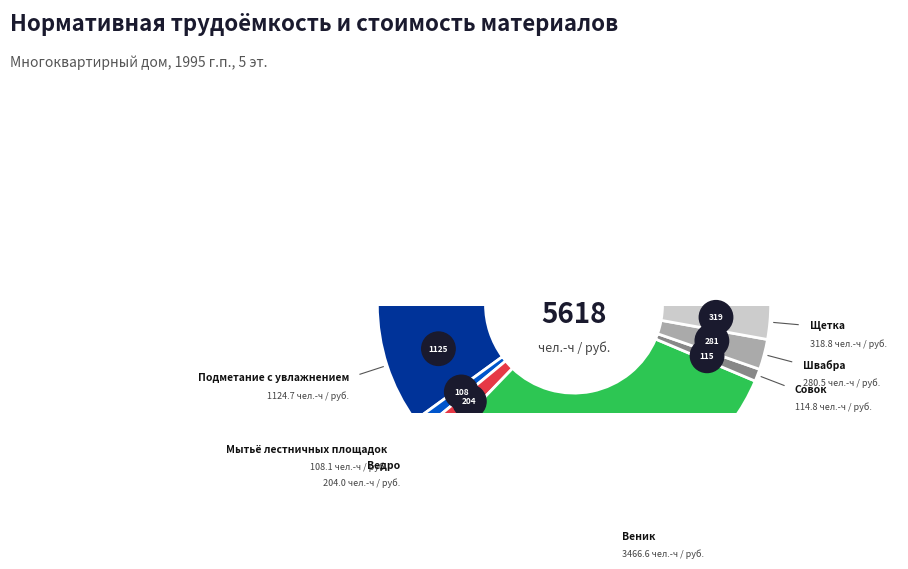

Rank the categories by value from highest to lowest.

Веник, Подметание с увлажнением, Щетка, Швабра, Ведро, Совок, Мытьё лестничных площадок